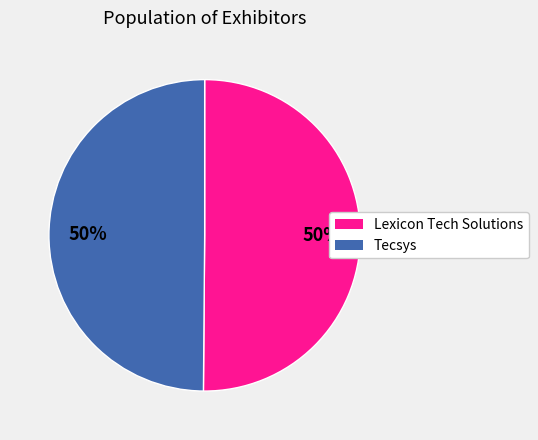

How many segments does this pie chart have?

2